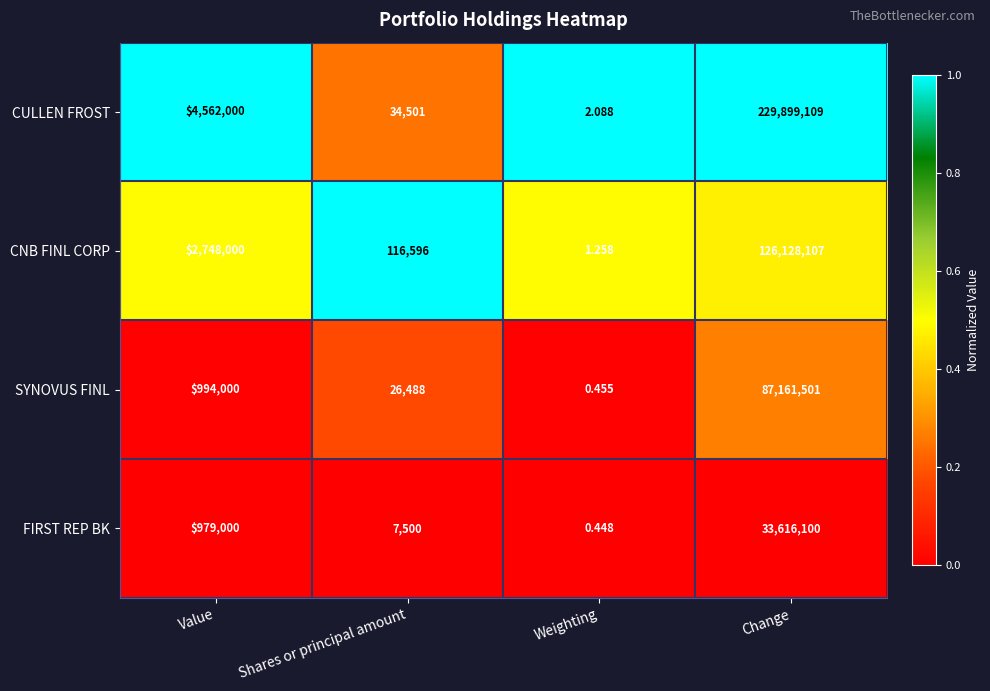

Which series has the widest spread of values?

CULLEN FROST